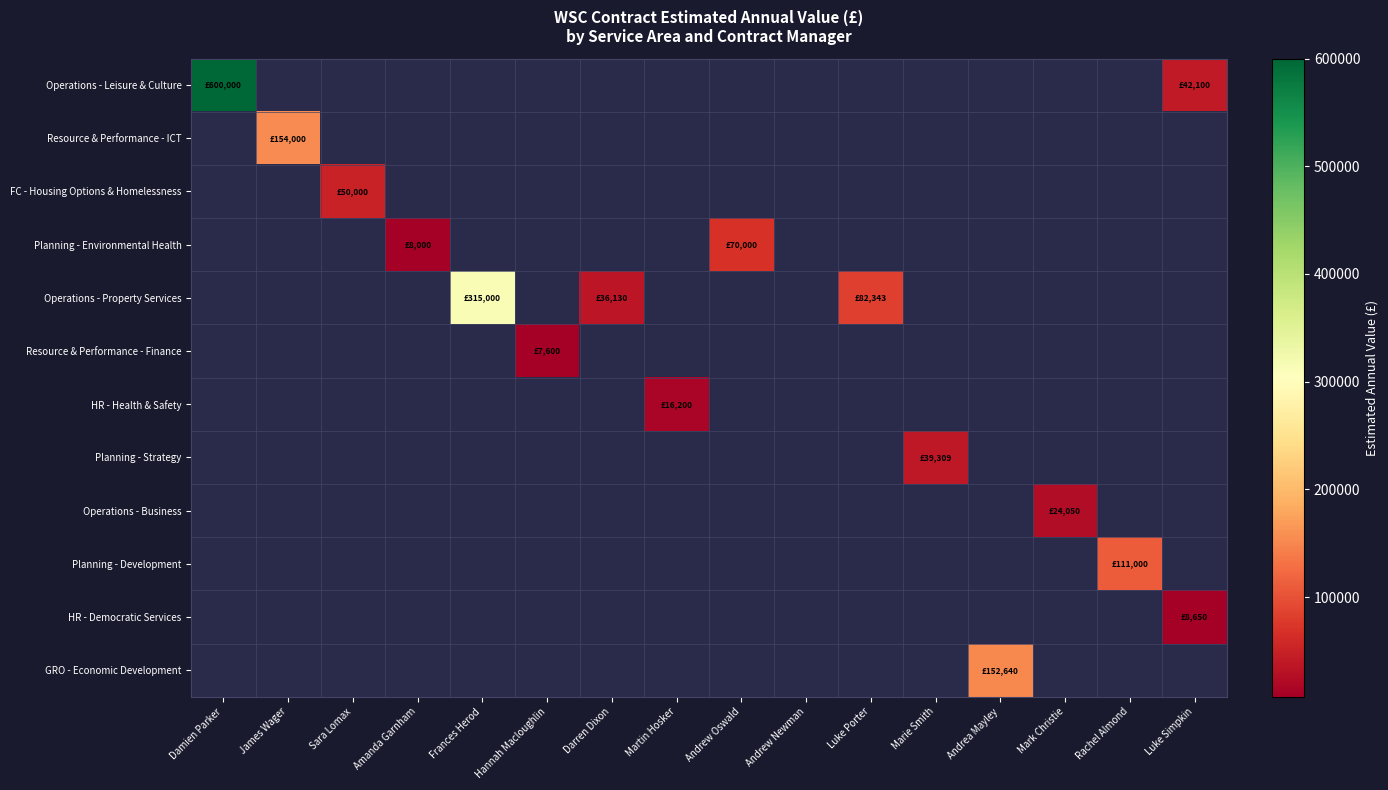

At how many categories does at least one series exceed 101981?

5